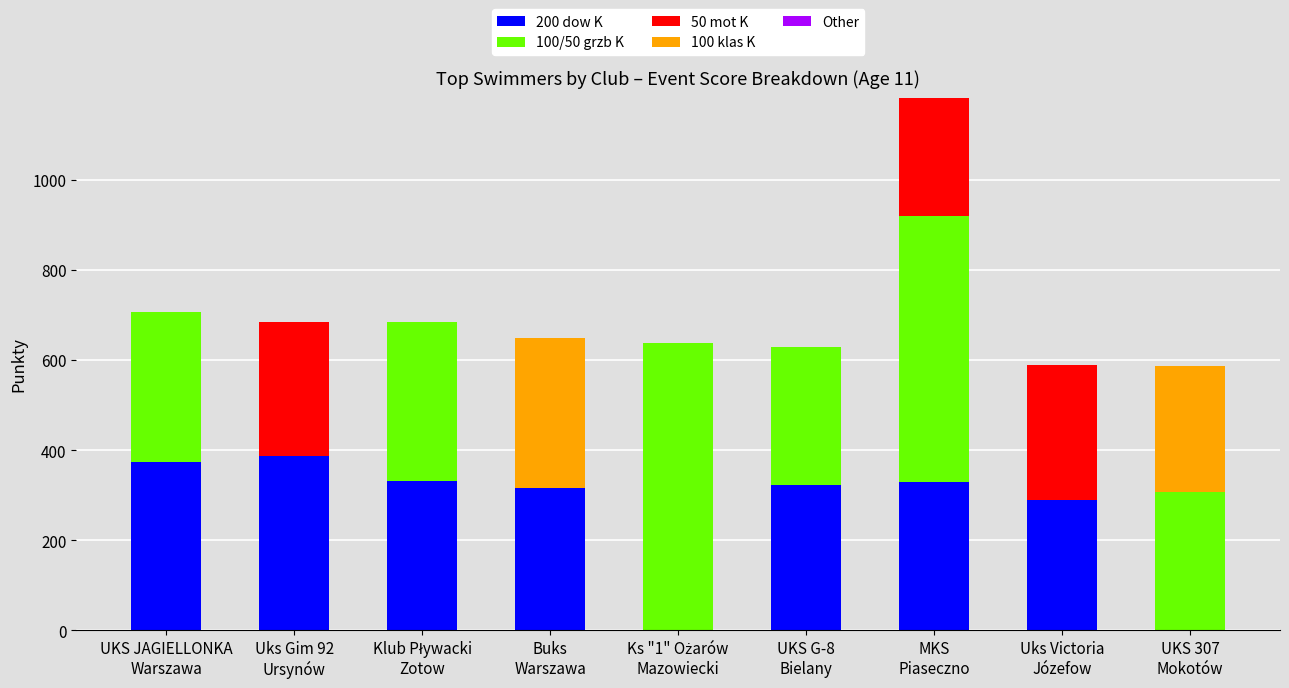

What is the maximum value for 200 dow K?

388